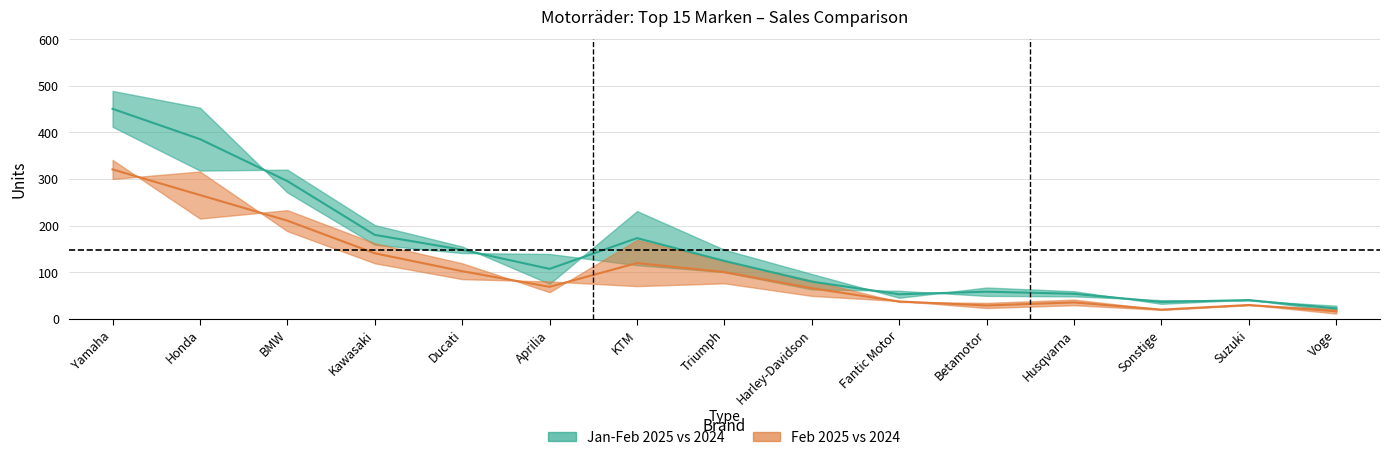

What is the average value of the Jan-Feb 2025 series?

146